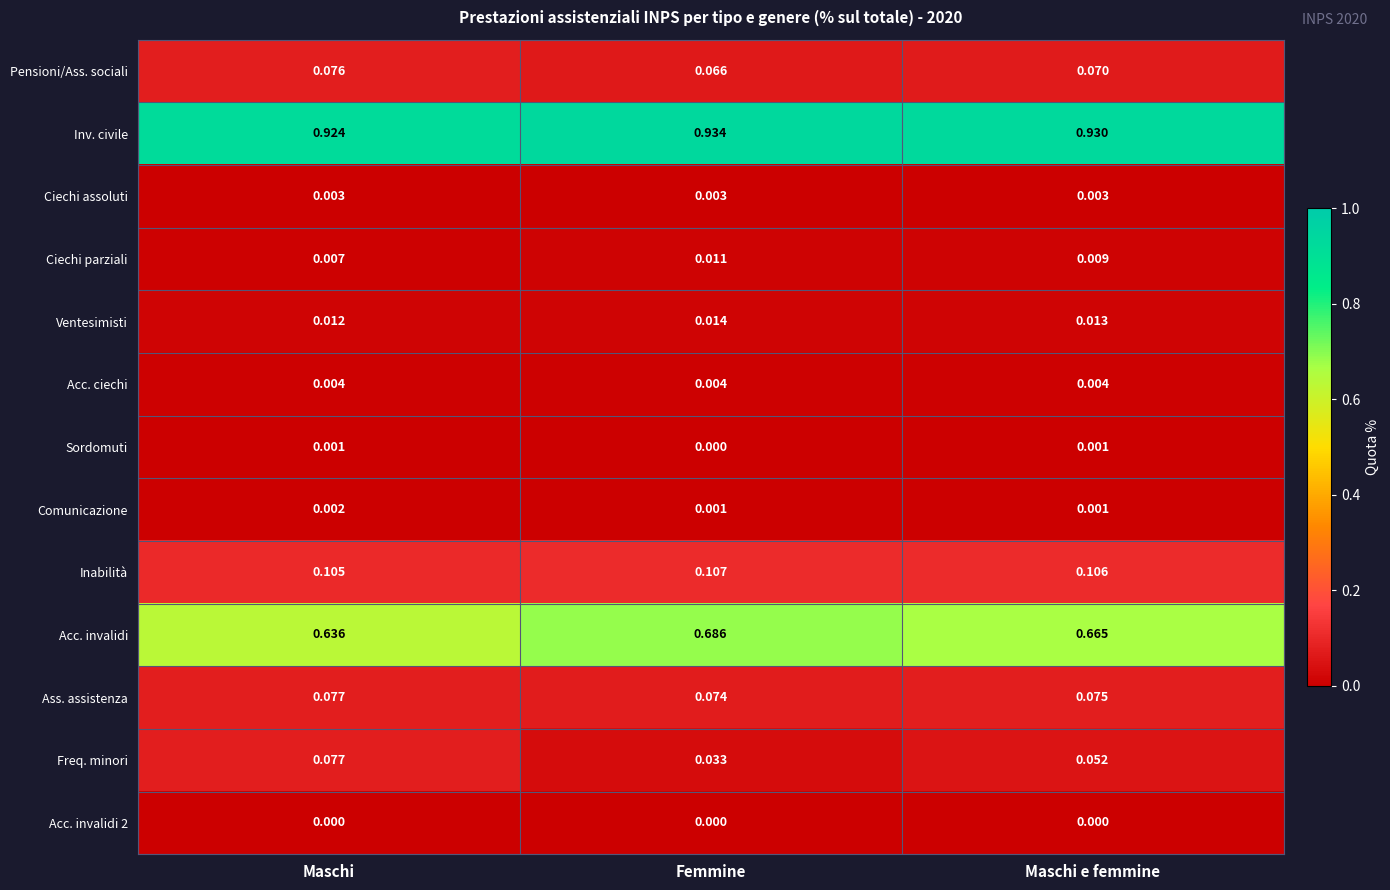

Rank the categories by Ciechi parziali value from highest to lowest.

Femmine, Maschi e femmine, Maschi